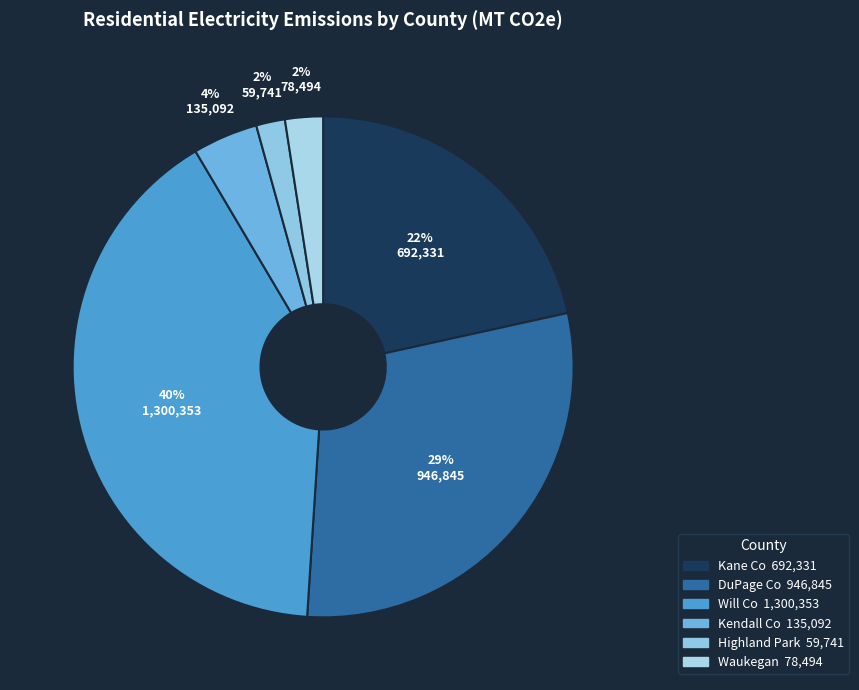

To the nearest percent, what percentage of the pie is Will Co?

40%